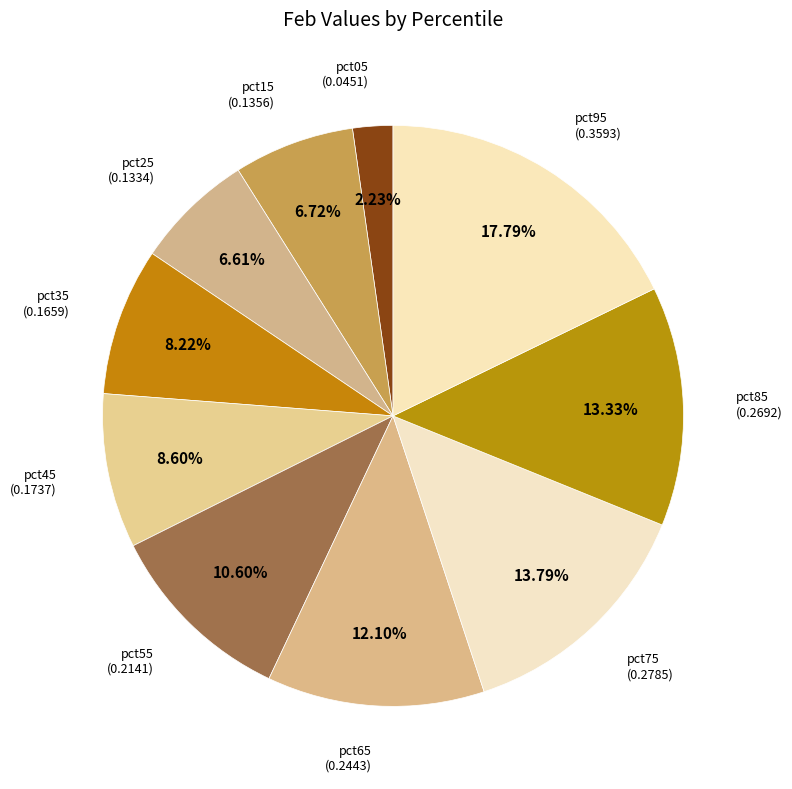

To the nearest percent, what portion does pct35 represent?

8%